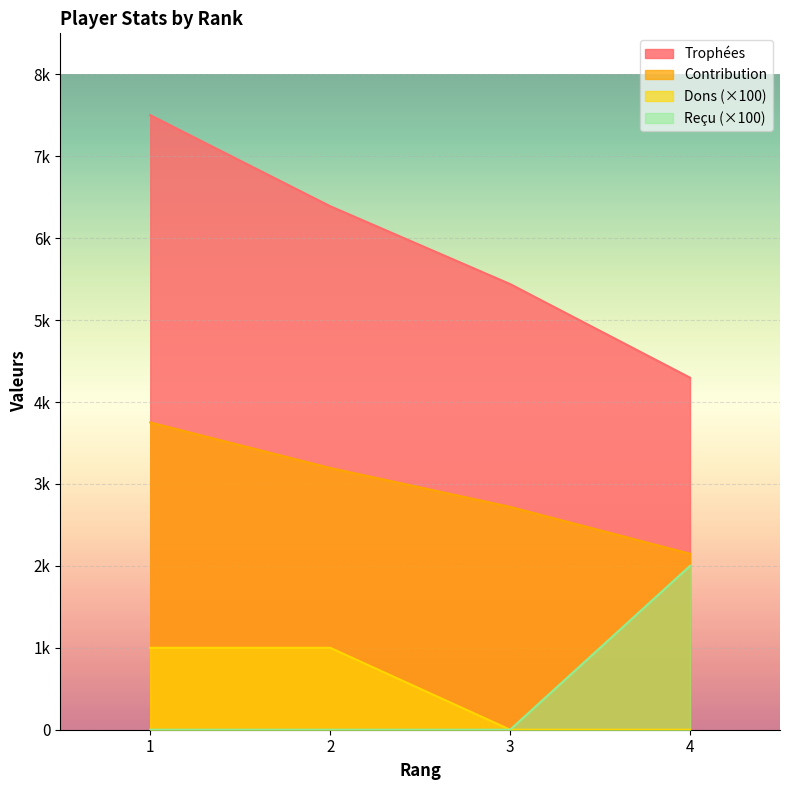

At which category does the chart reach its peak across all series?

1